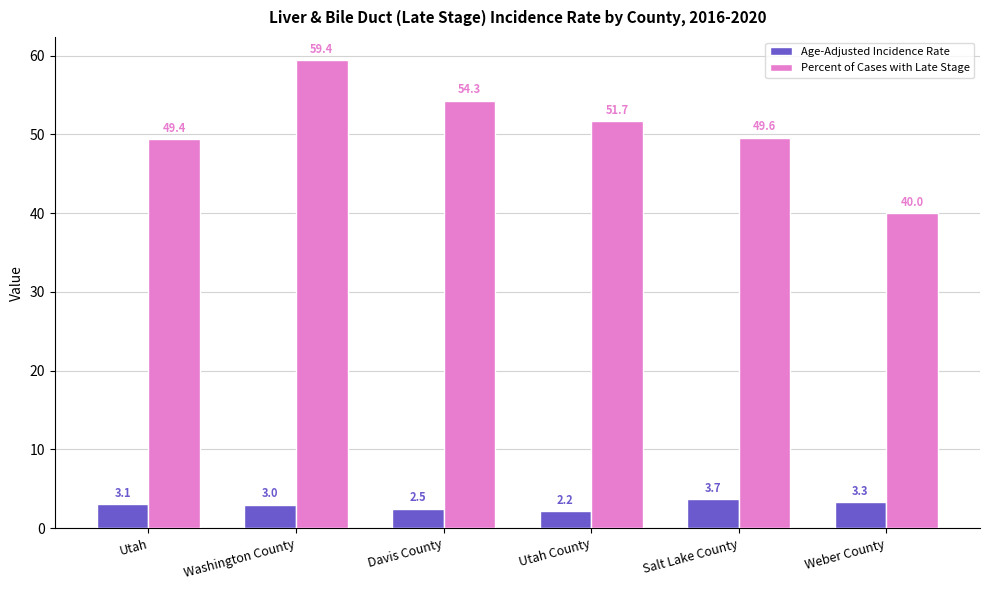

Reading left to right, extract all data points from this chart.

Age-Adjusted Incidence Rate: 3.1	3.0	2.5	2.2	3.7	3.3
Percent of Cases with Late Stage: 49.4	59.4	54.3	51.7	49.6	40.0